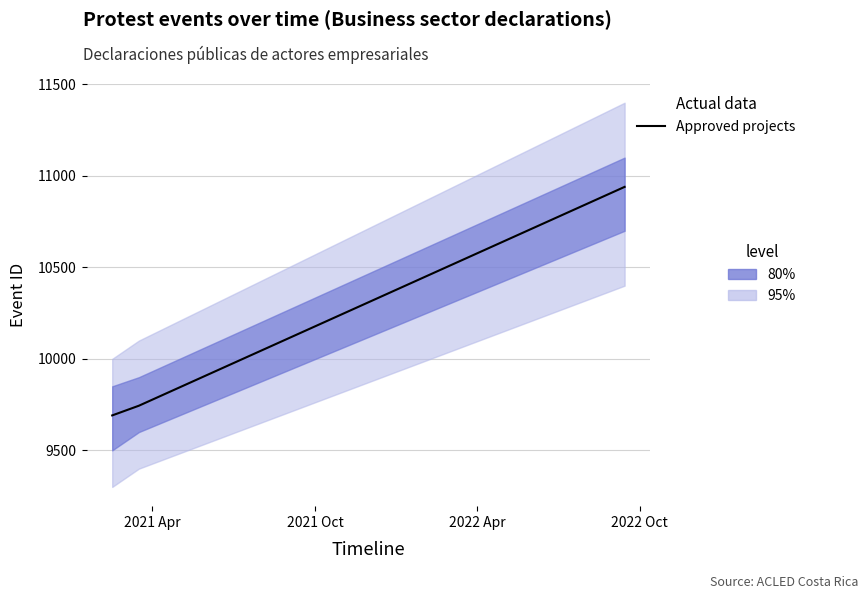

At which label is the value closest to 10315?

2021 Oct